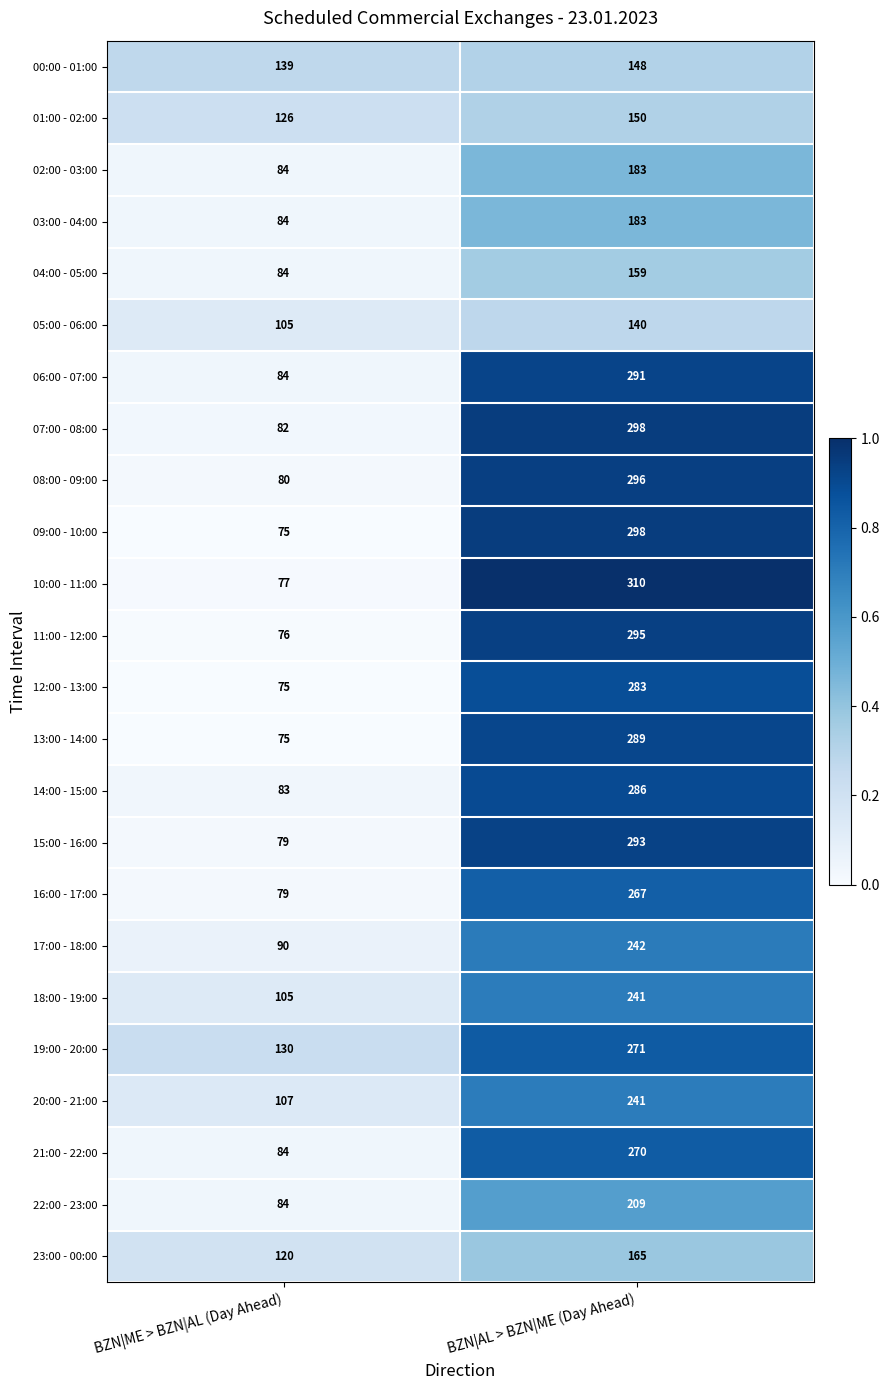

What is the maximum value shown in the chart?

310